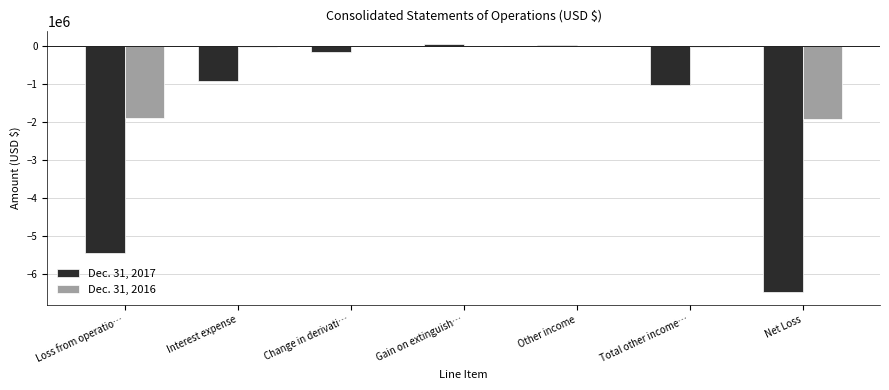

The value of Dec. 31, 2017 at Net Loss is -6493871. True or false?

True